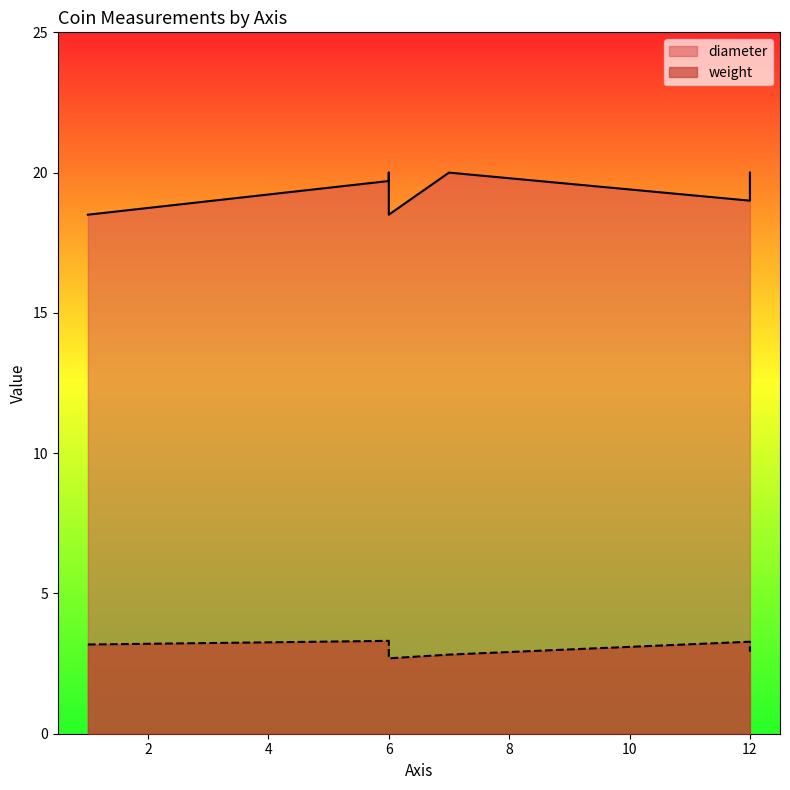

How many lines are shown in the chart?

2